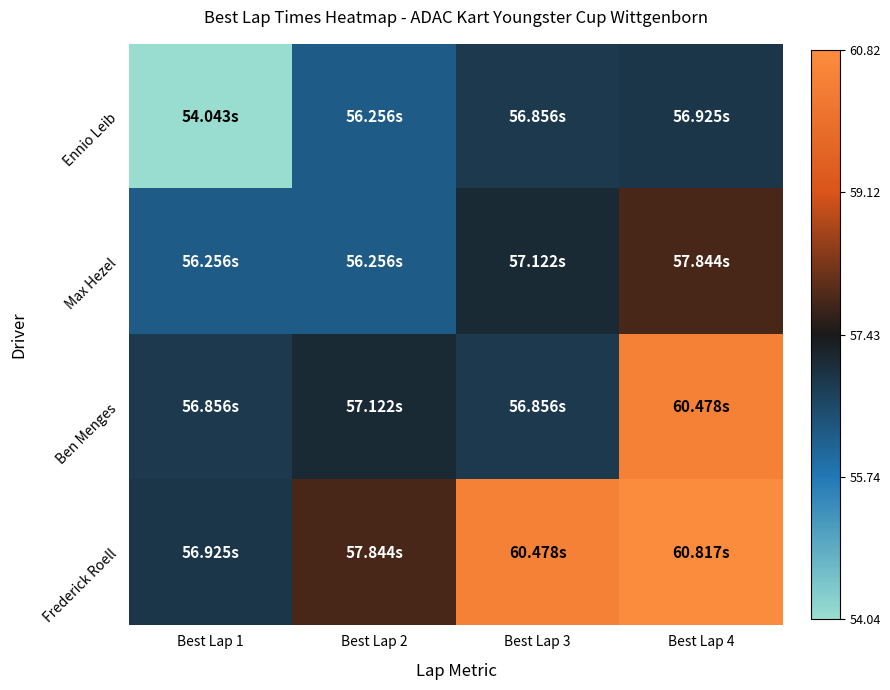

At how many categories does at least one series exceed 0?

4